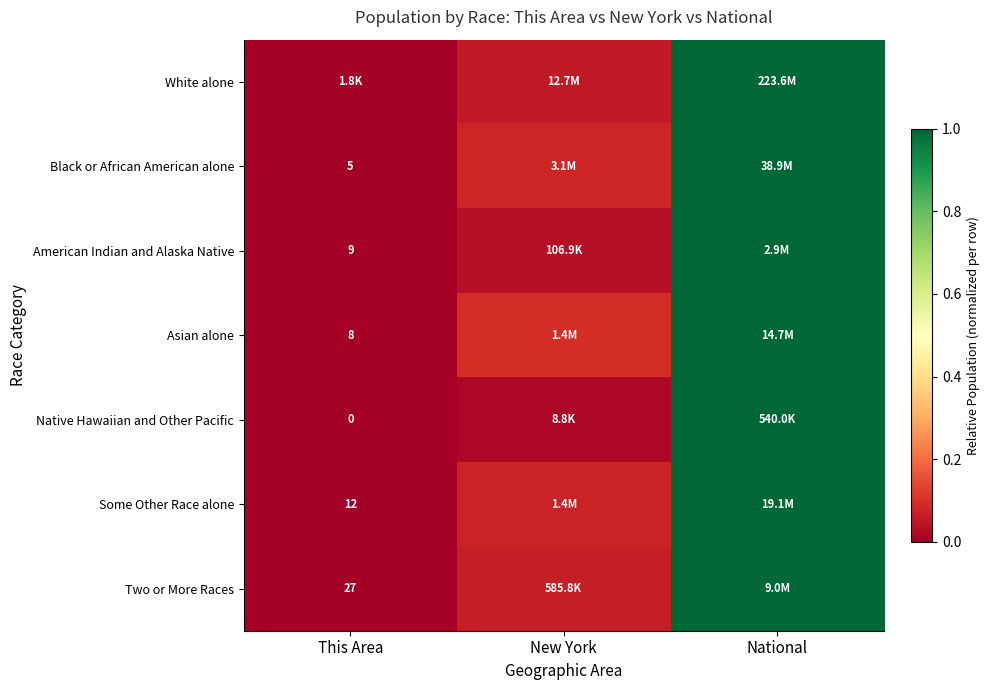

Is the value of Native Hawaiian and Other Pacific at This Area greater than the value of Two or More Races at This Area?

No